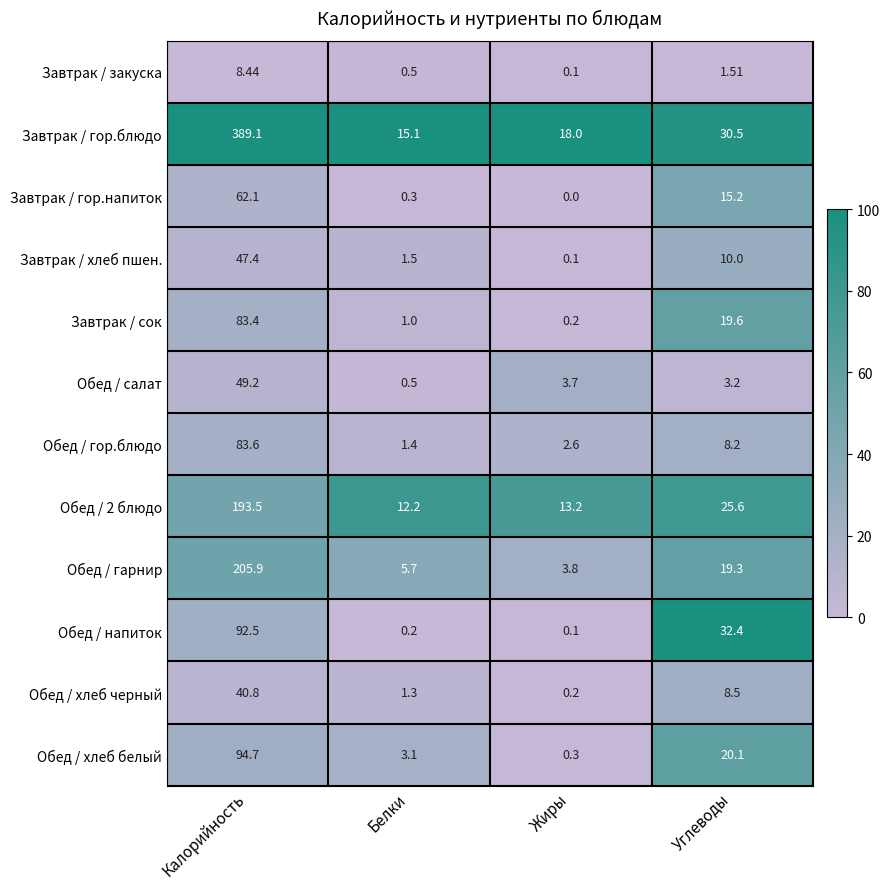

At which label is Завтрак / закуска closest to 4?

Углеводы